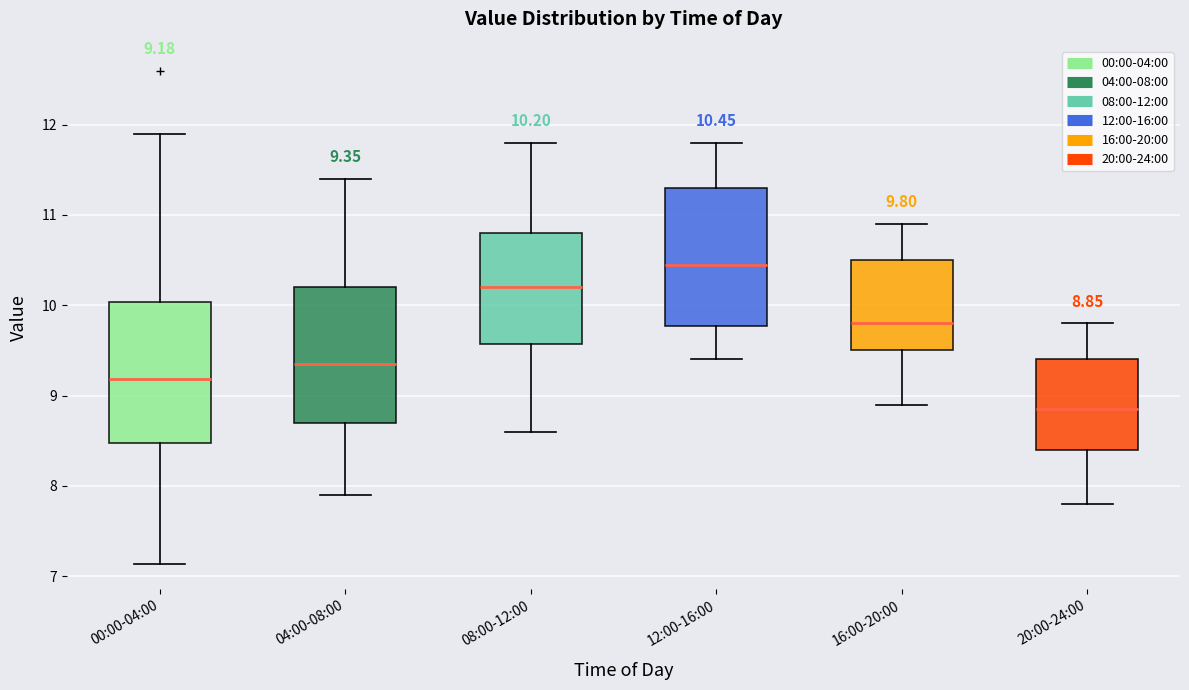

Which box has the highest median line?

12:00-16:00